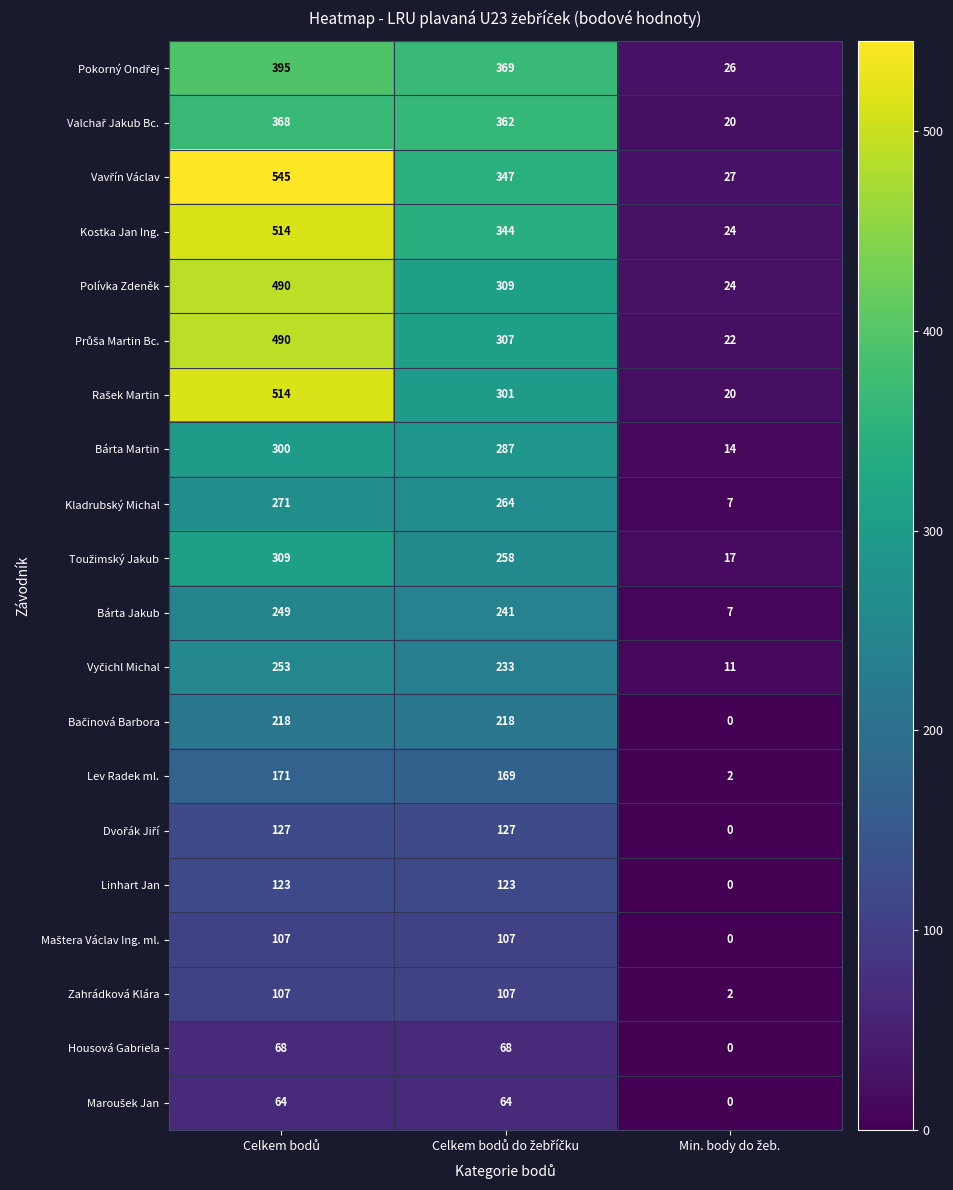

What is the difference between the second highest and minimum values in the Bárta Jakub series?

234